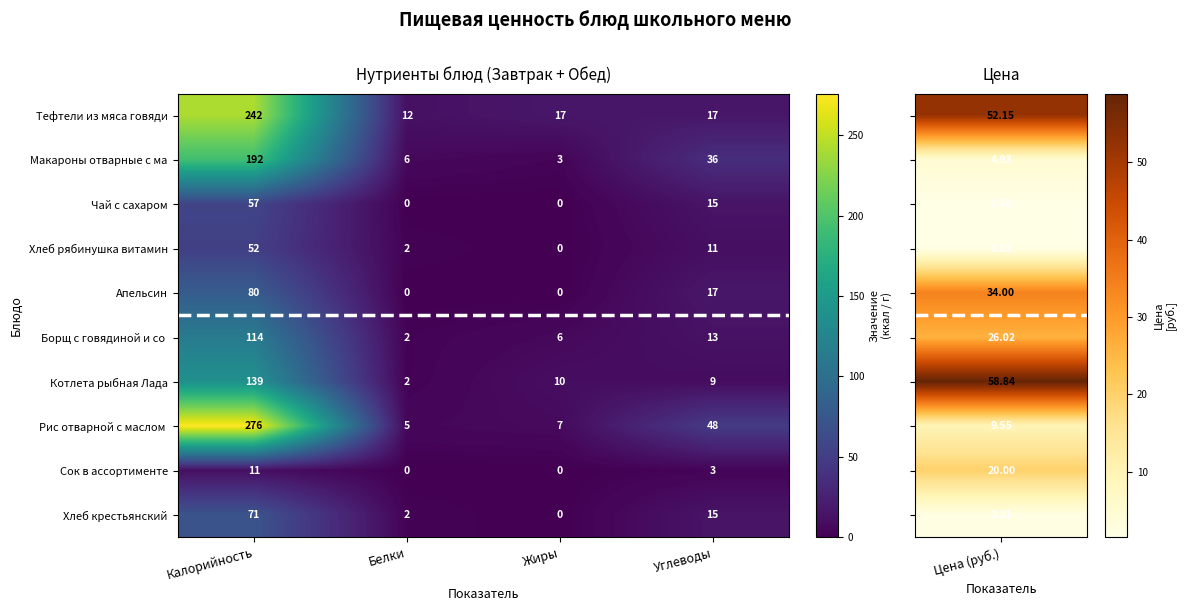

What is the difference between the highest and lowest values at Калорийность?

265